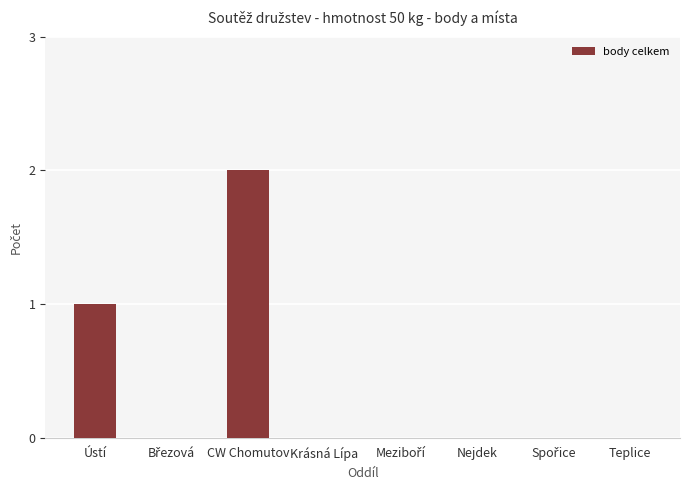

At which category does the chart reach its peak across all series?

CW Chomutov